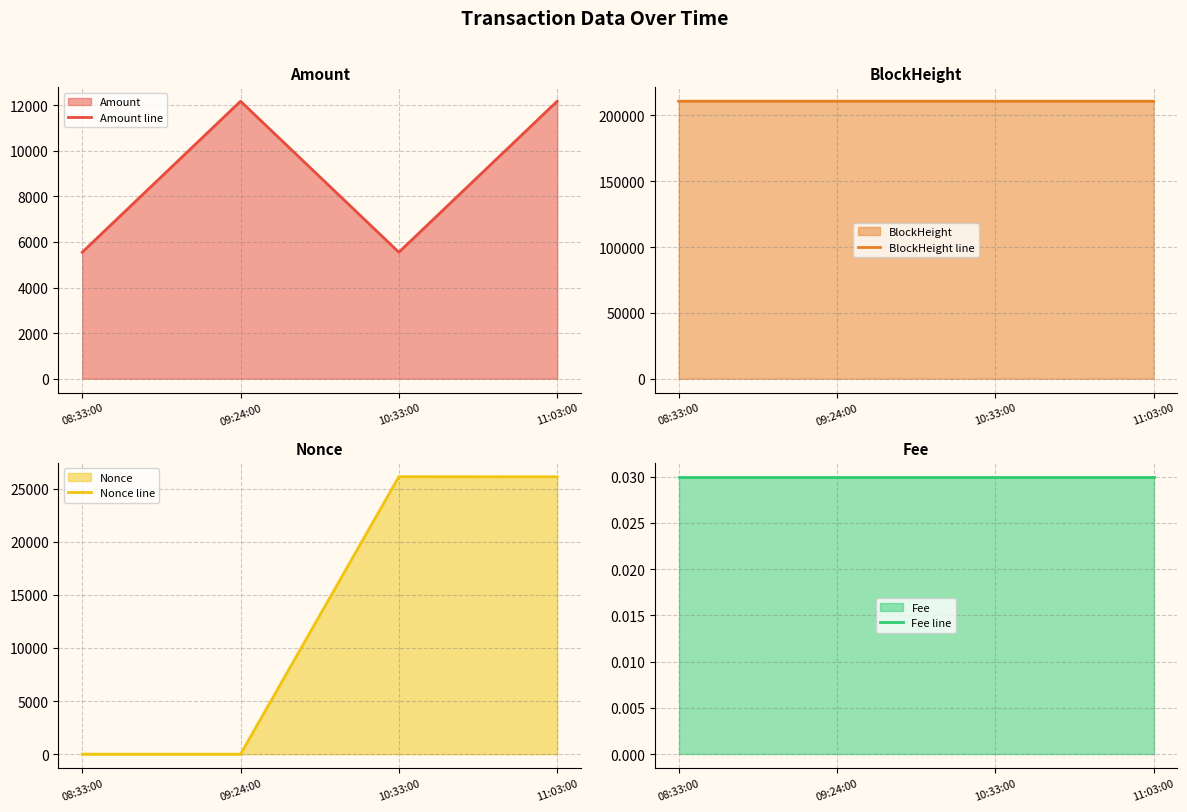

What position from the right is 10:33:00?

2